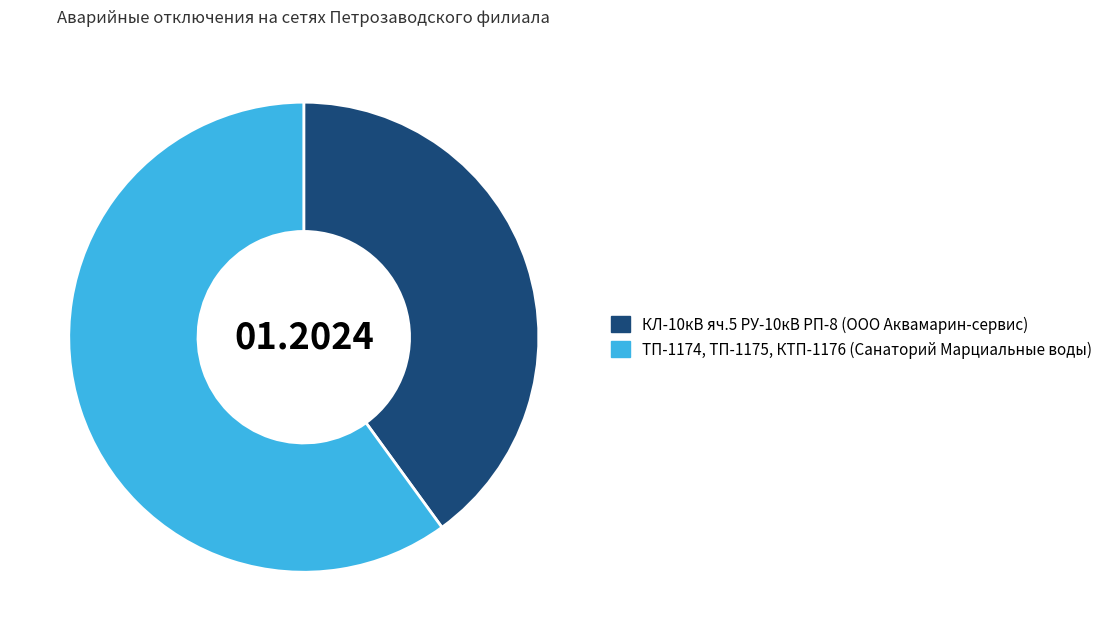

Rank the categories by value from lowest to highest.

КЛ-10кВ яч.5 РУ-10кВ РП-8 (ООО Аквамарин-сервис), ТП-1174, ТП-1175, КТП-1176 (Санаторий Марциальные воды)